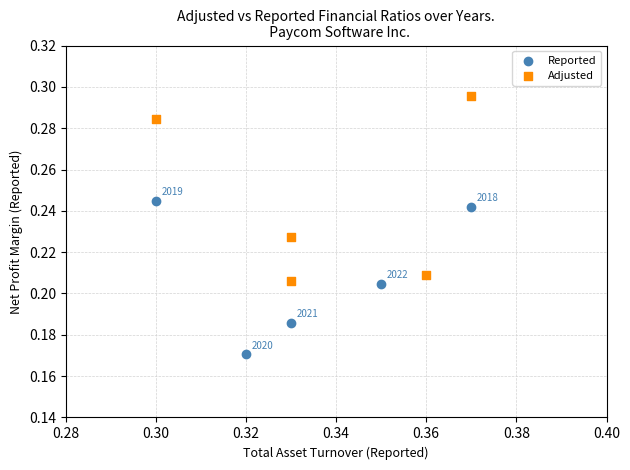

Which series has the widest spread of Y values?

Adjusted